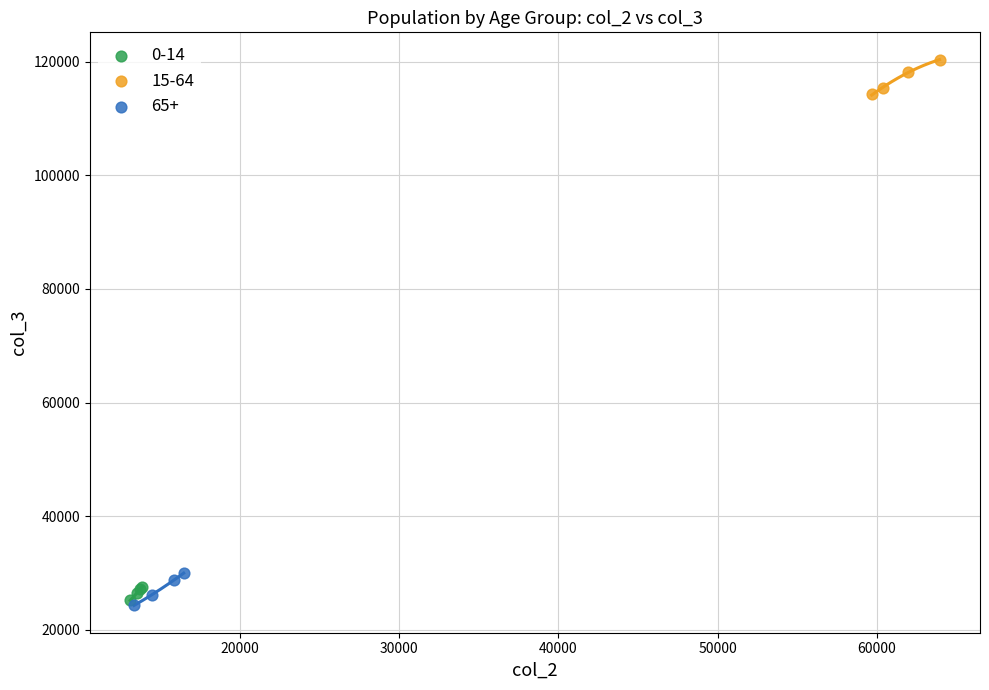

What are all the series names shown in the legend?

0-14, 15-64, 65+